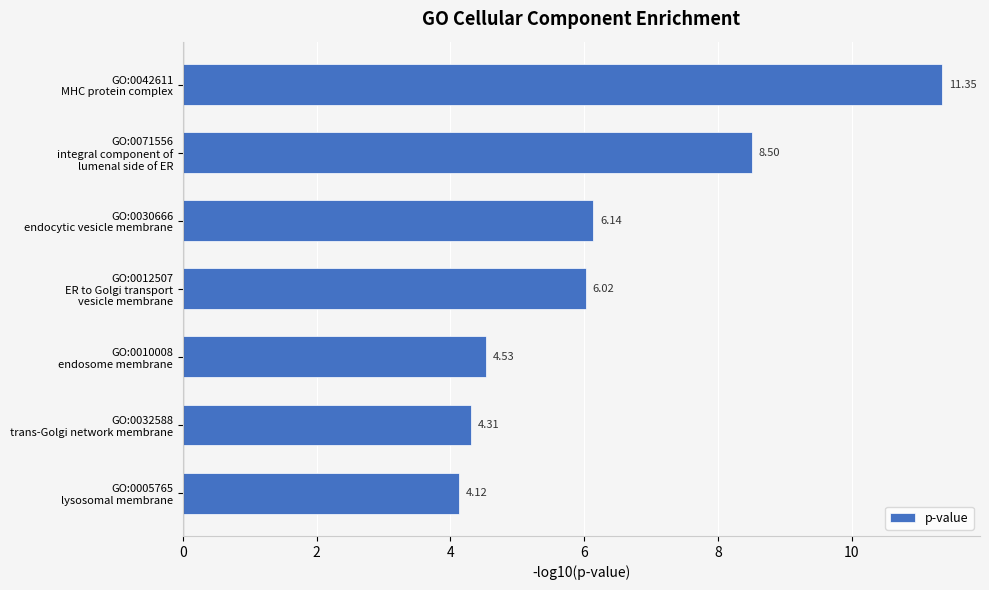

What is the difference between the second highest and second lowest values?

4.2